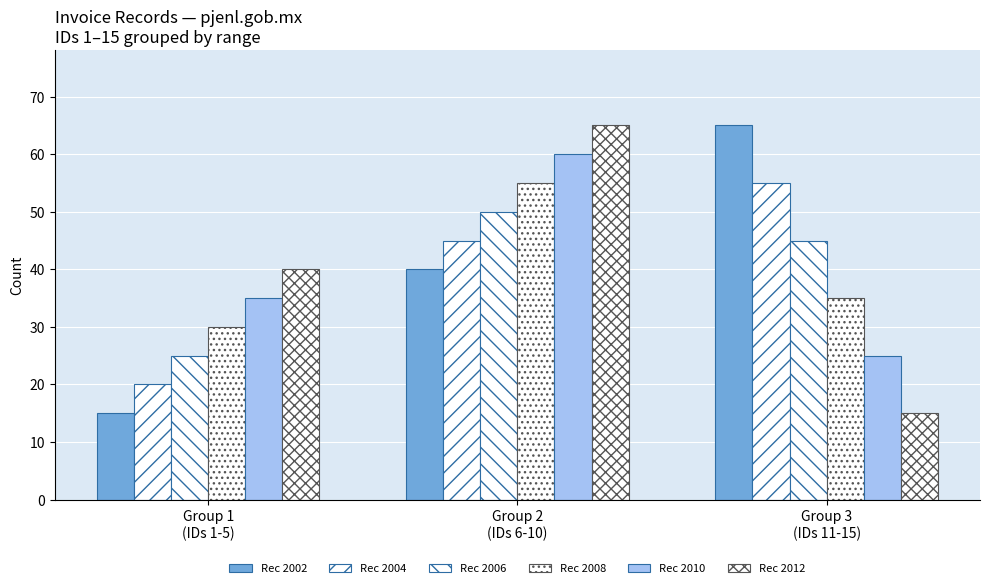

How many series are shown in this chart?

6